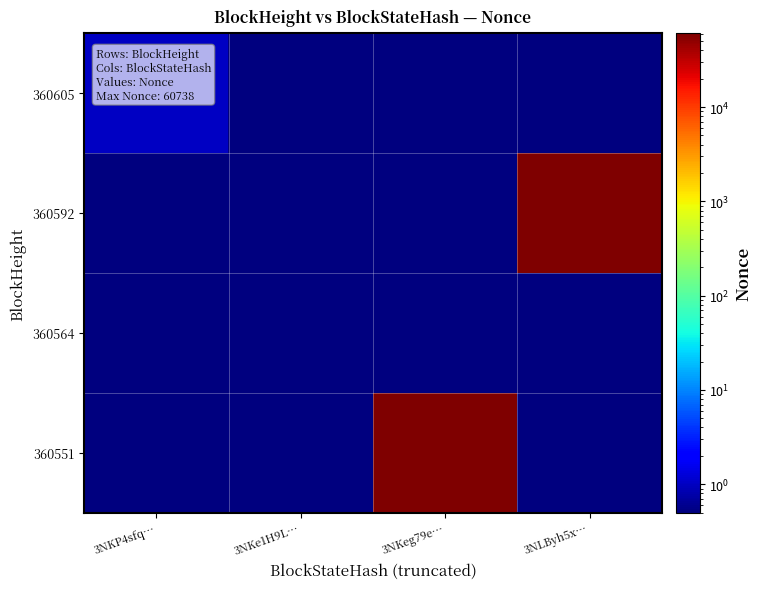

What is the greatest value displayed?

60738.0